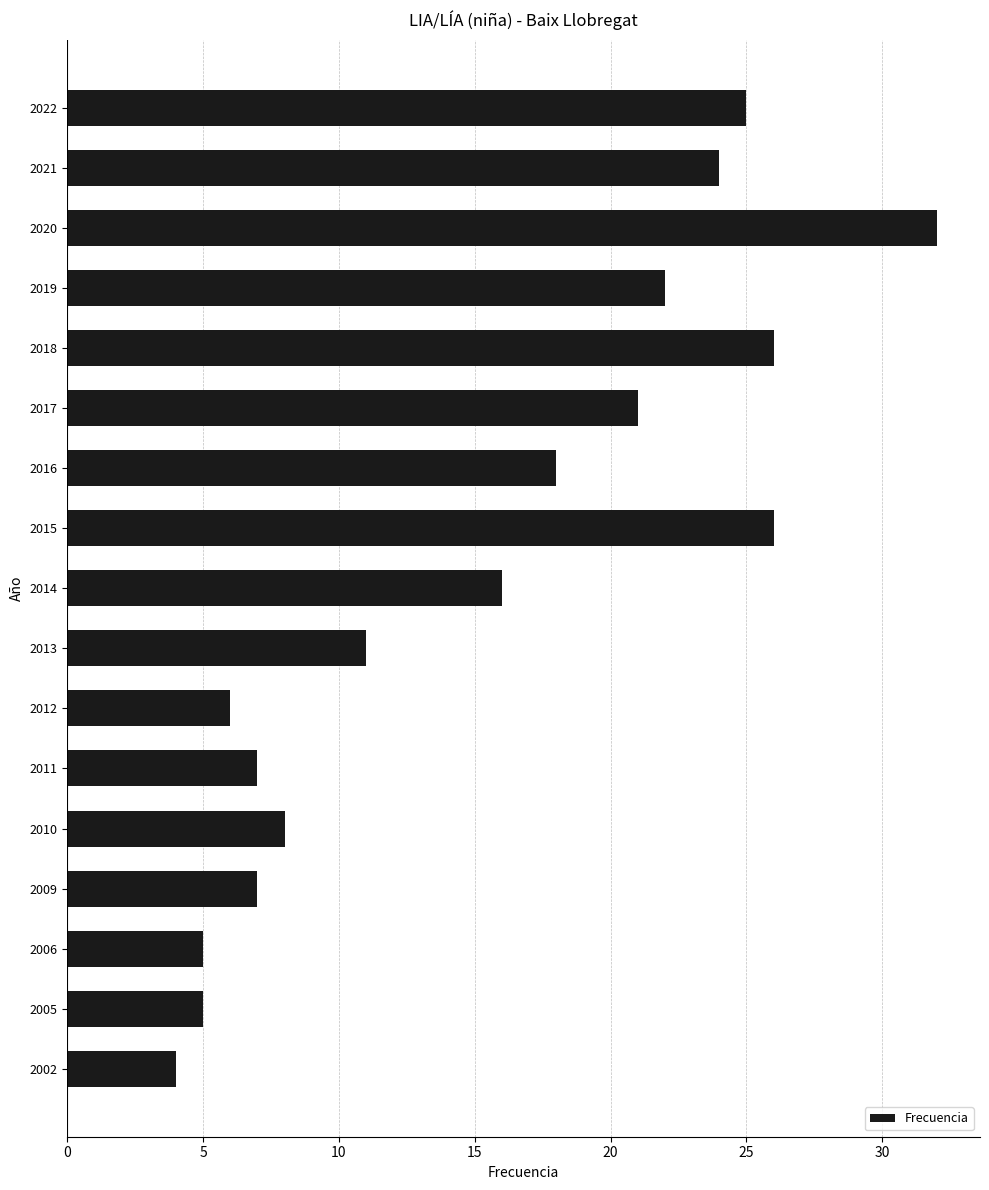

Count the number of categories in the chart.

17